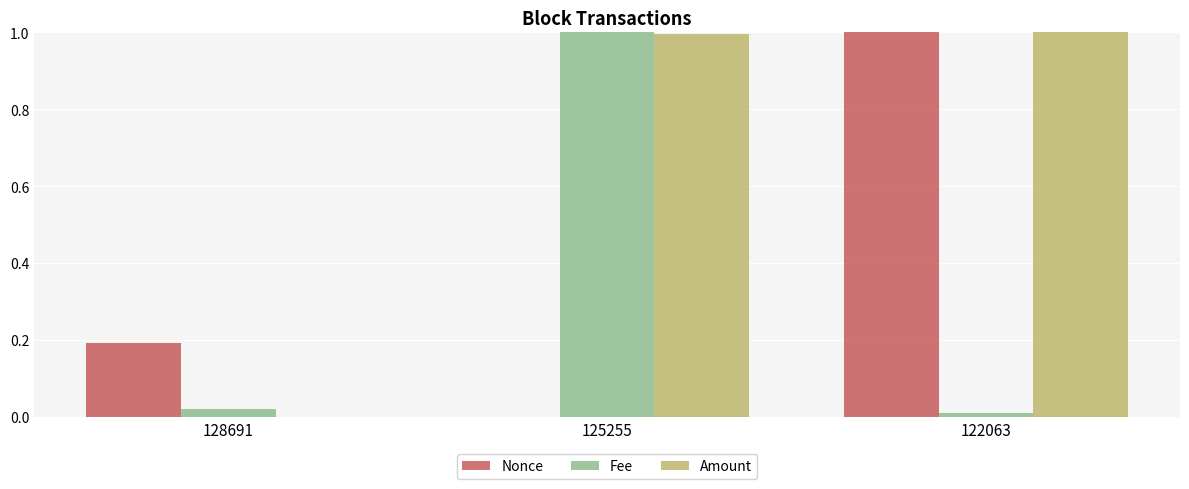

What is the total value across all series at 125255?

2.0